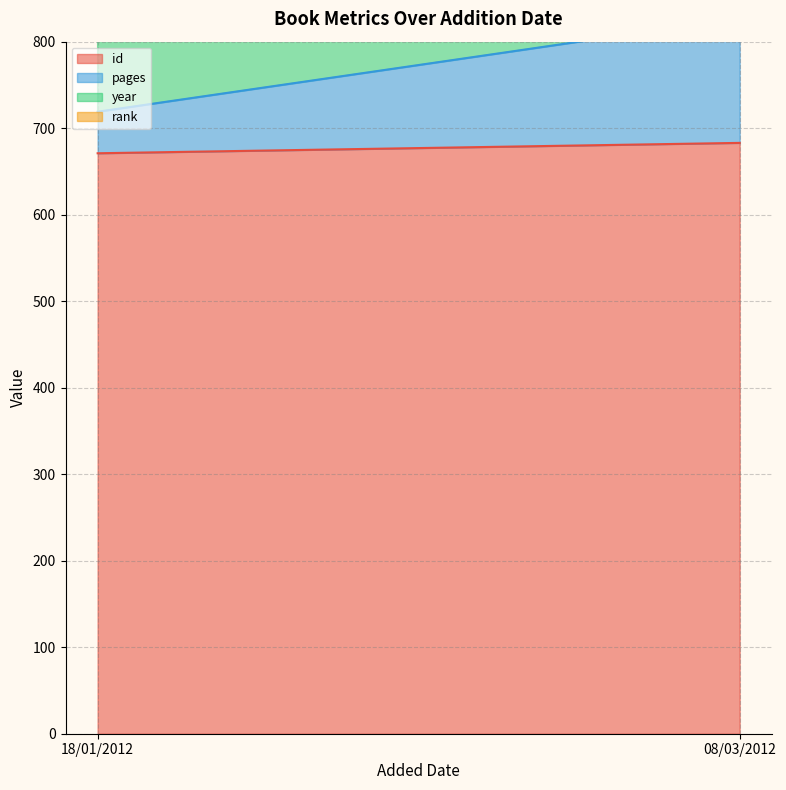

Is it true that id equals 671 at 18/01/2012?

True